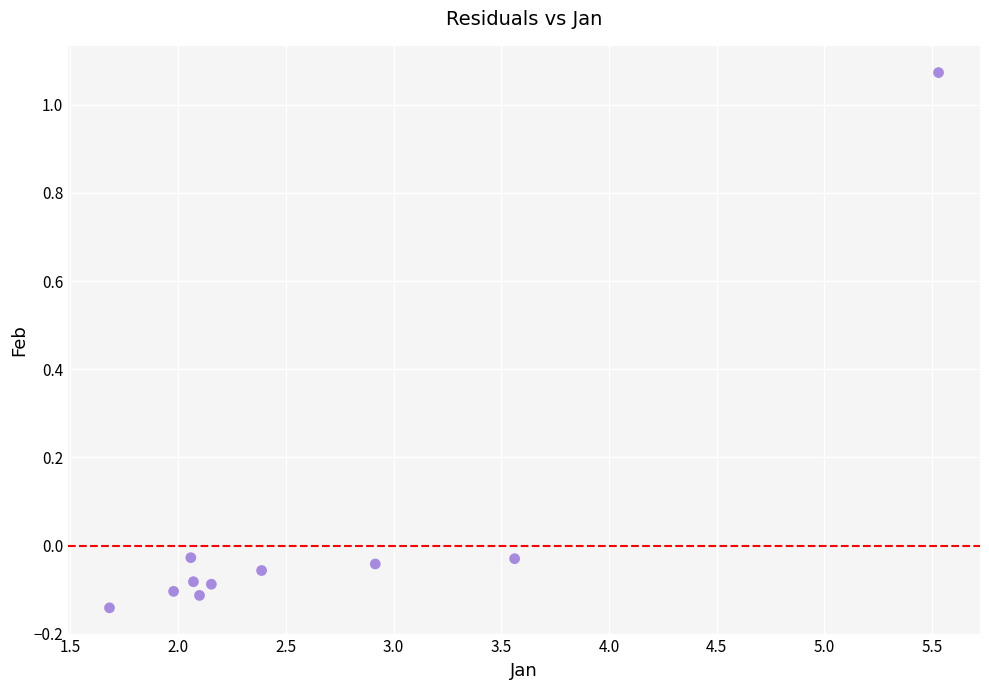

What is the average X value?

2.6